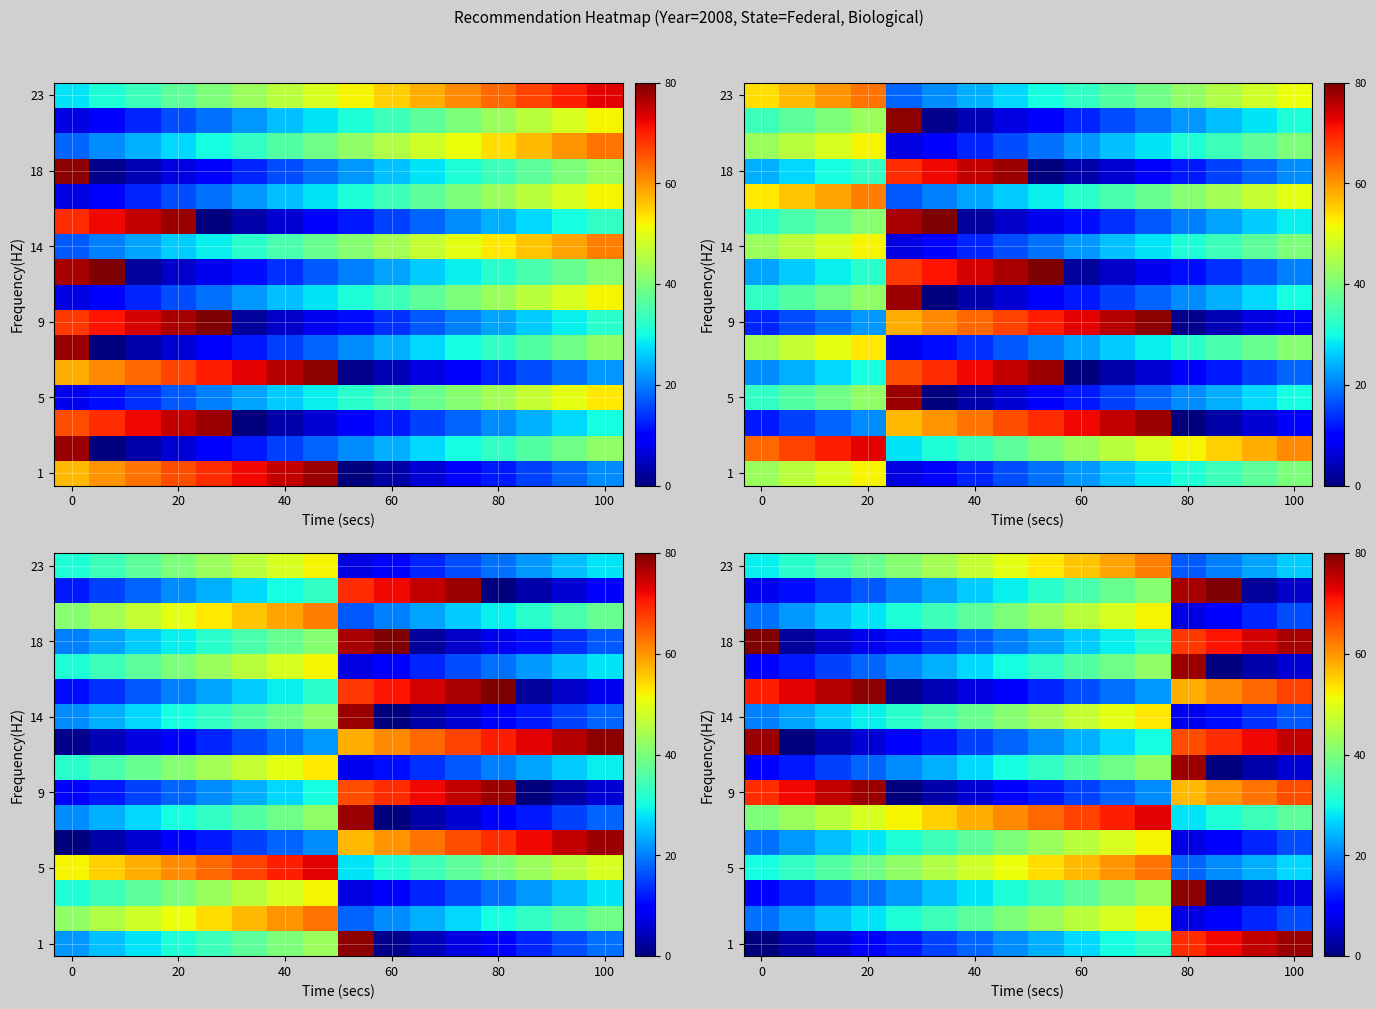

What is the greatest value displayed?

80